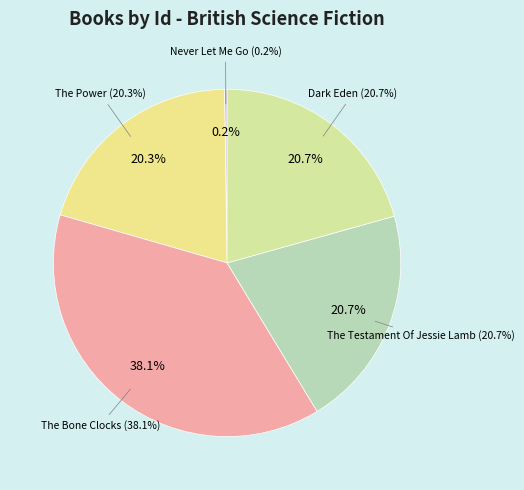

To the nearest percent, what is the difference between the largest and smallest slice percentages?

38%